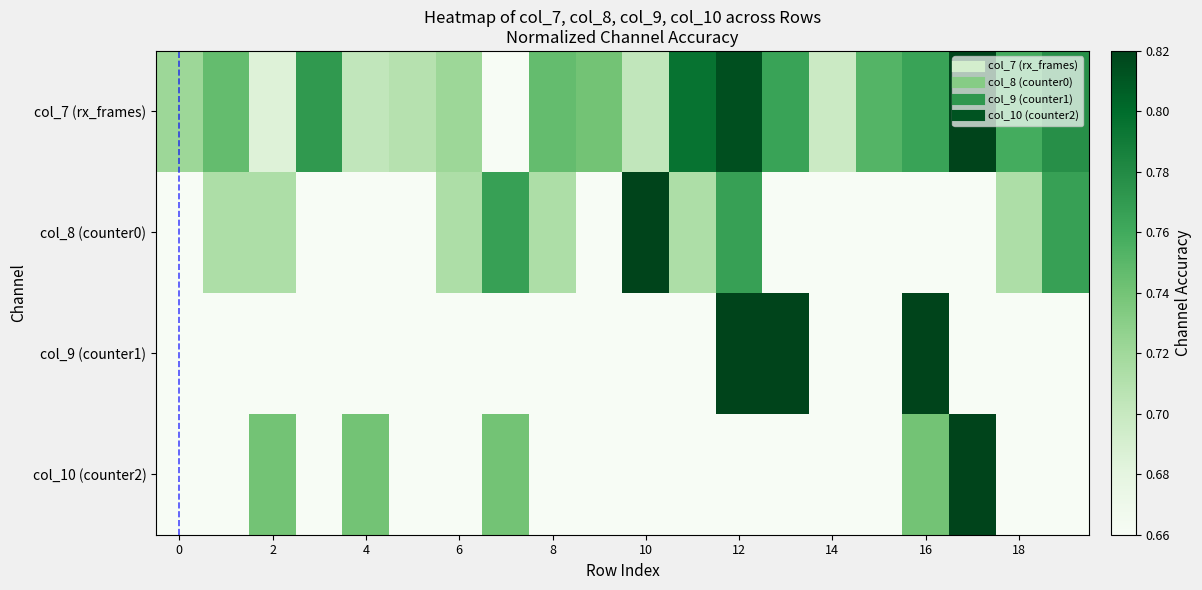

At how many categories does at least one series exceed 0?

20